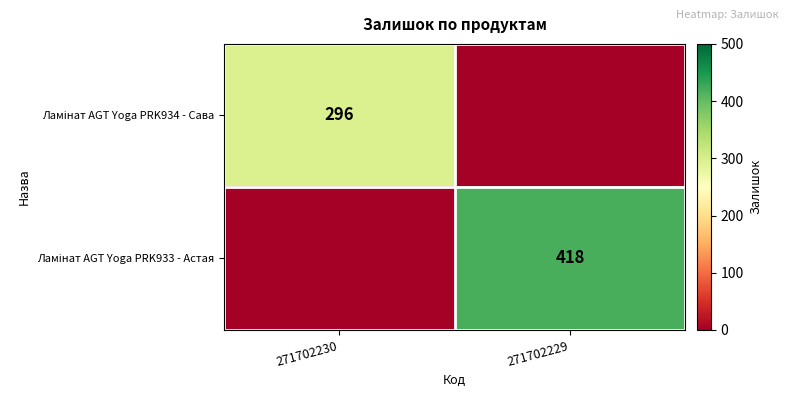

What is the difference between the maximum and minimum values in the Ламінат AGT Yoga PRK933 - Астая series?

418